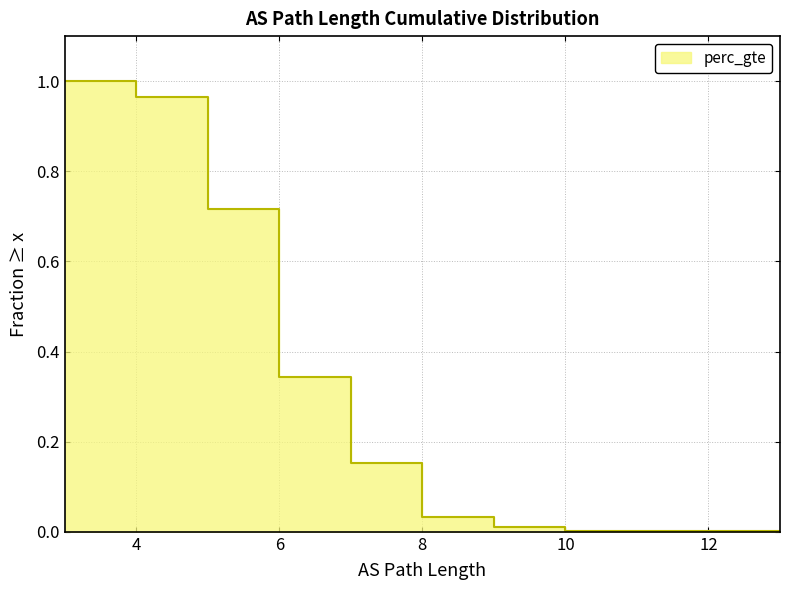

True or false: there are more than 2 points higher than both neighbors.

False